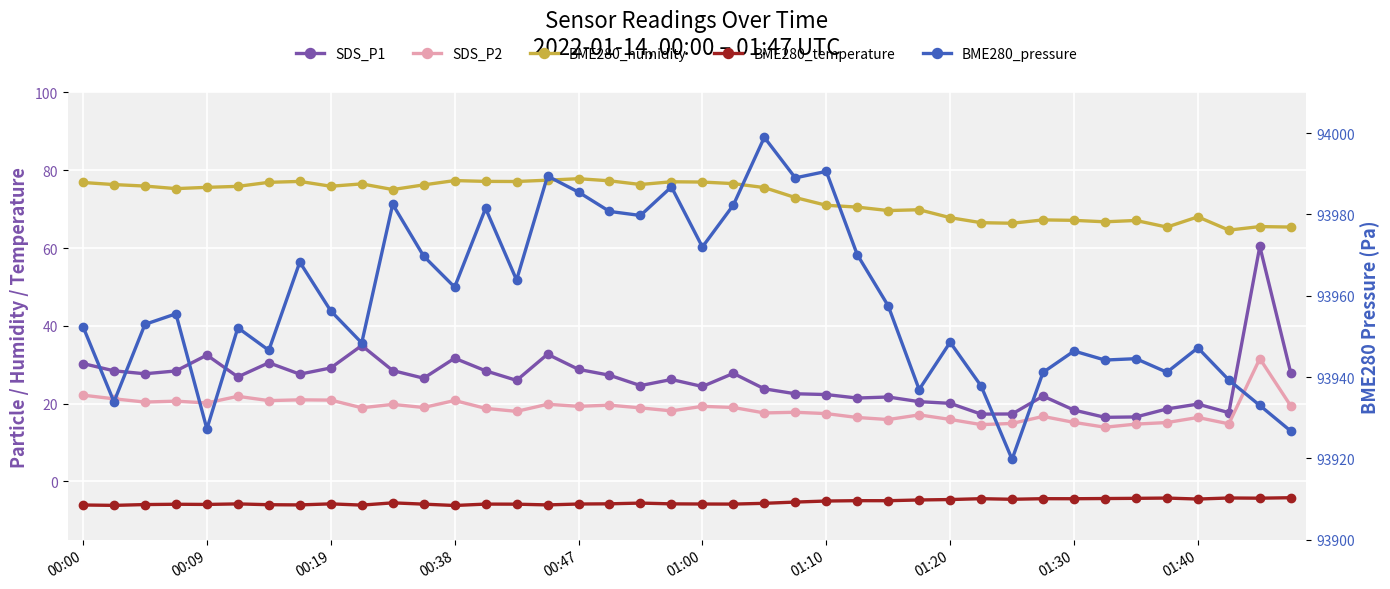

At which category is the sum across all series the highest?

15